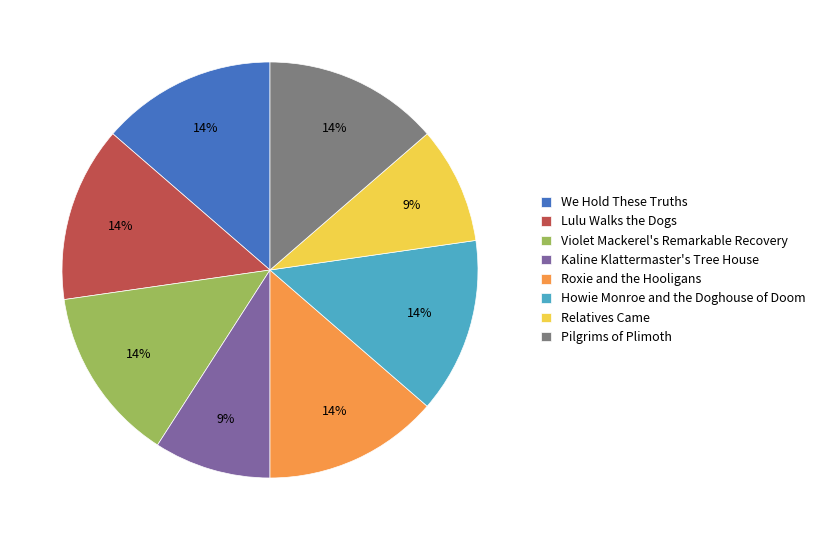

Between Howie Monroe and the Doghouse of Doom and Relatives Came, which is larger?

Howie Monroe and the Doghouse of Doom